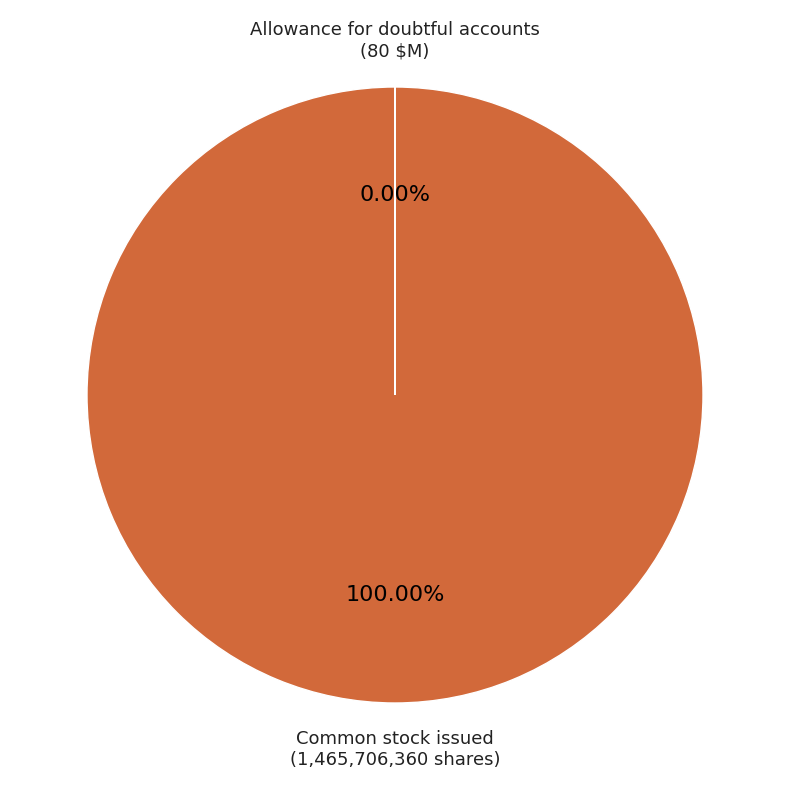

Does any single category account for the majority?

Yes